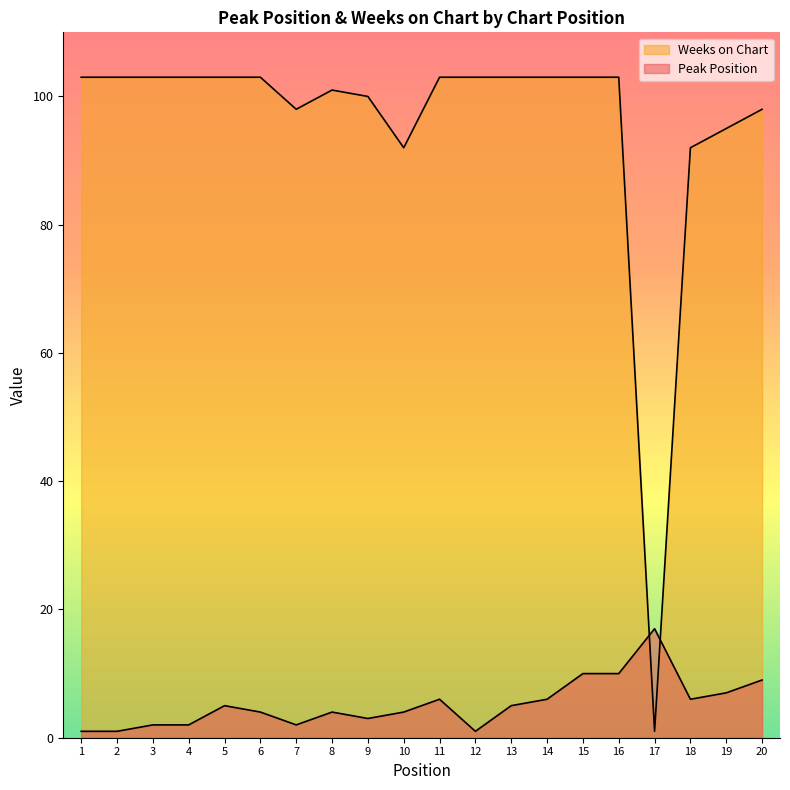

Which series has the widest spread of values?

Weeks on Chart